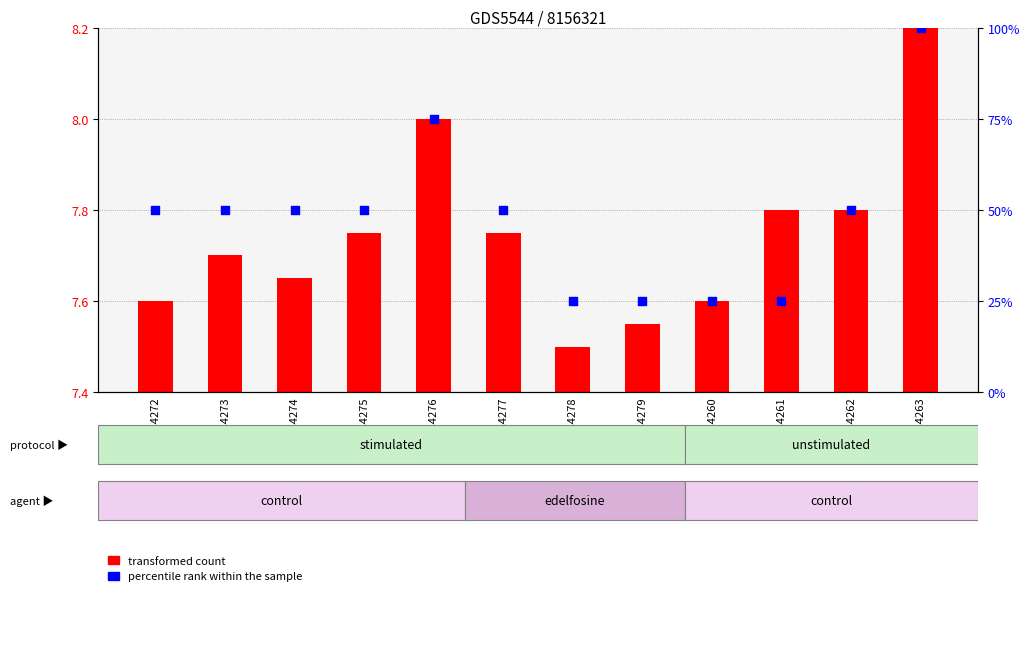

Which series has the largest total across all categories?

percentile rank within the sample